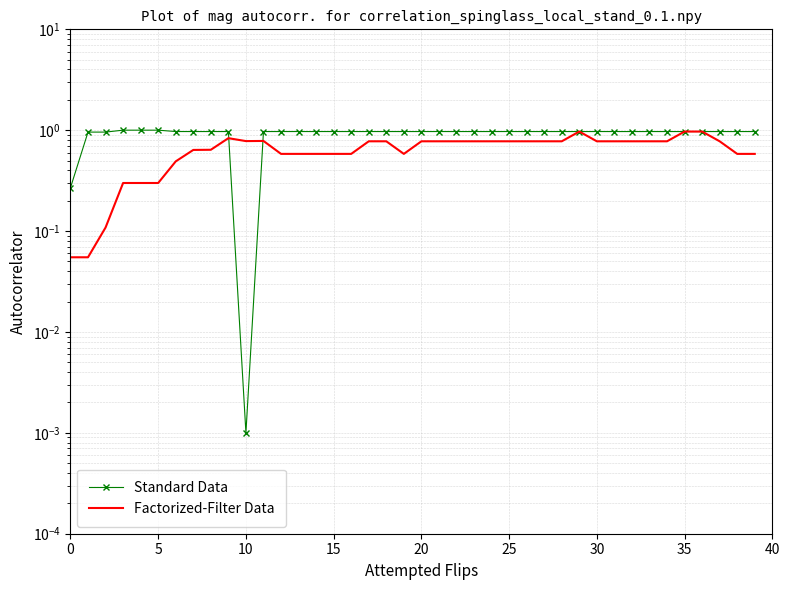

List the series in order of their peak value, lowest first.

Factorized-Filter Data, Standard Data